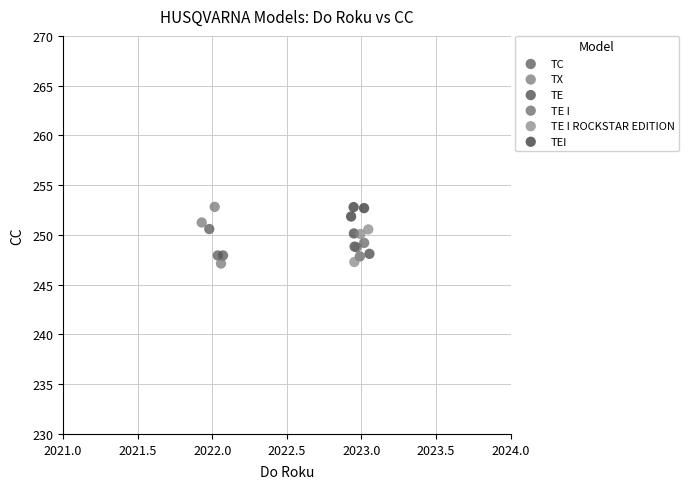

Which series has the widest spread of Y values?

TX